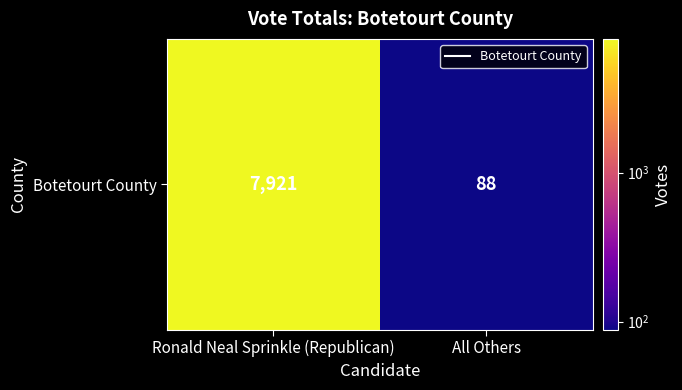

Rank the categories by value from highest to lowest.

Ronald Neal Sprinkle (Republican), All Others